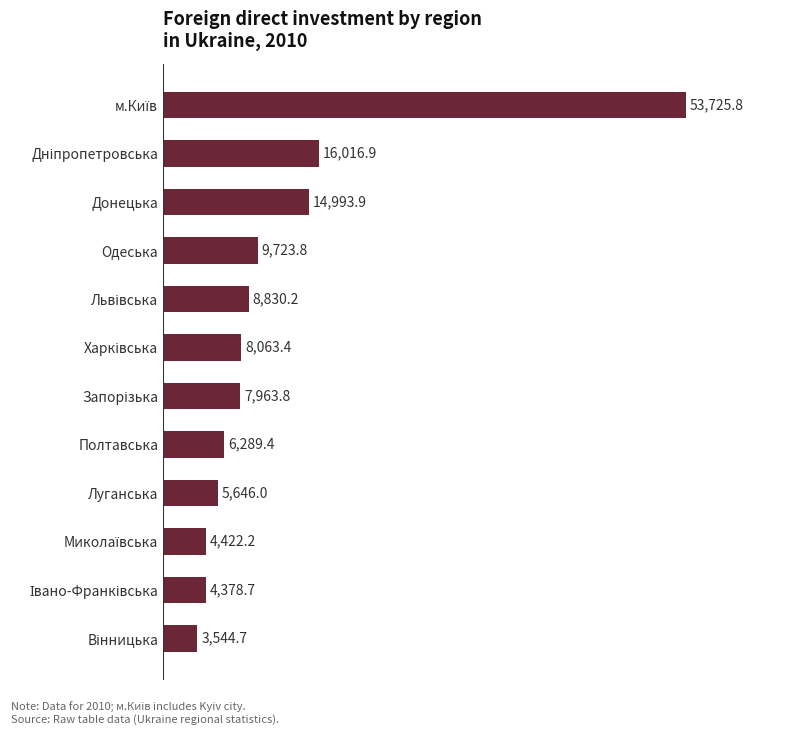

What is the difference between the maximum and second lowest values?

49347.1